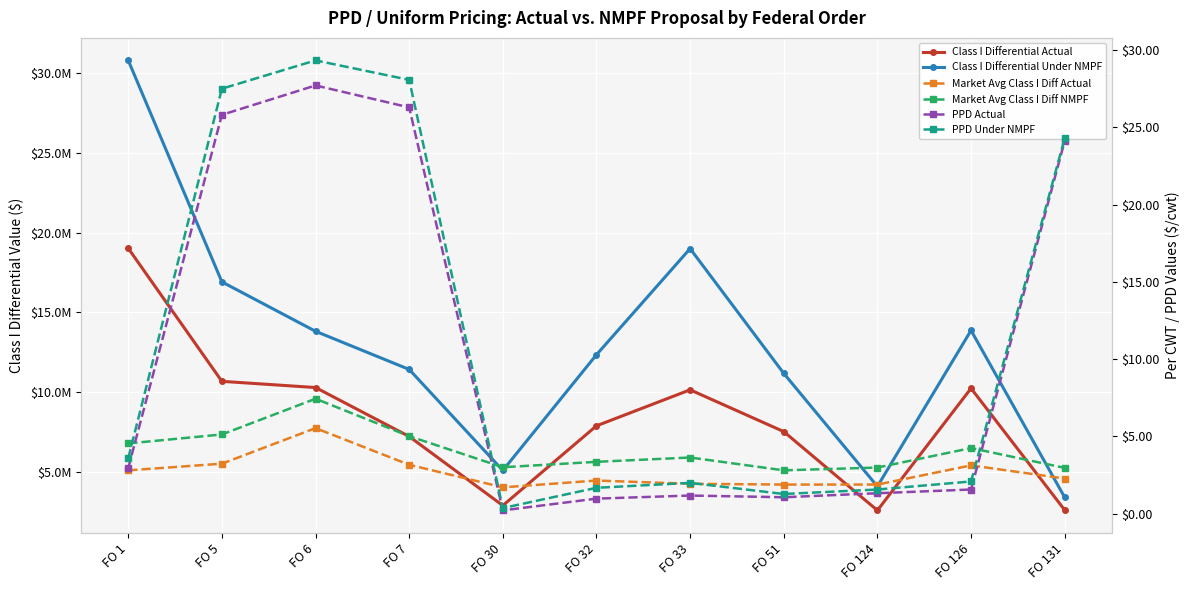

True or false: Market Avg Class I Diff Actual and Class I Differential Under NMPF cross at least once.

False